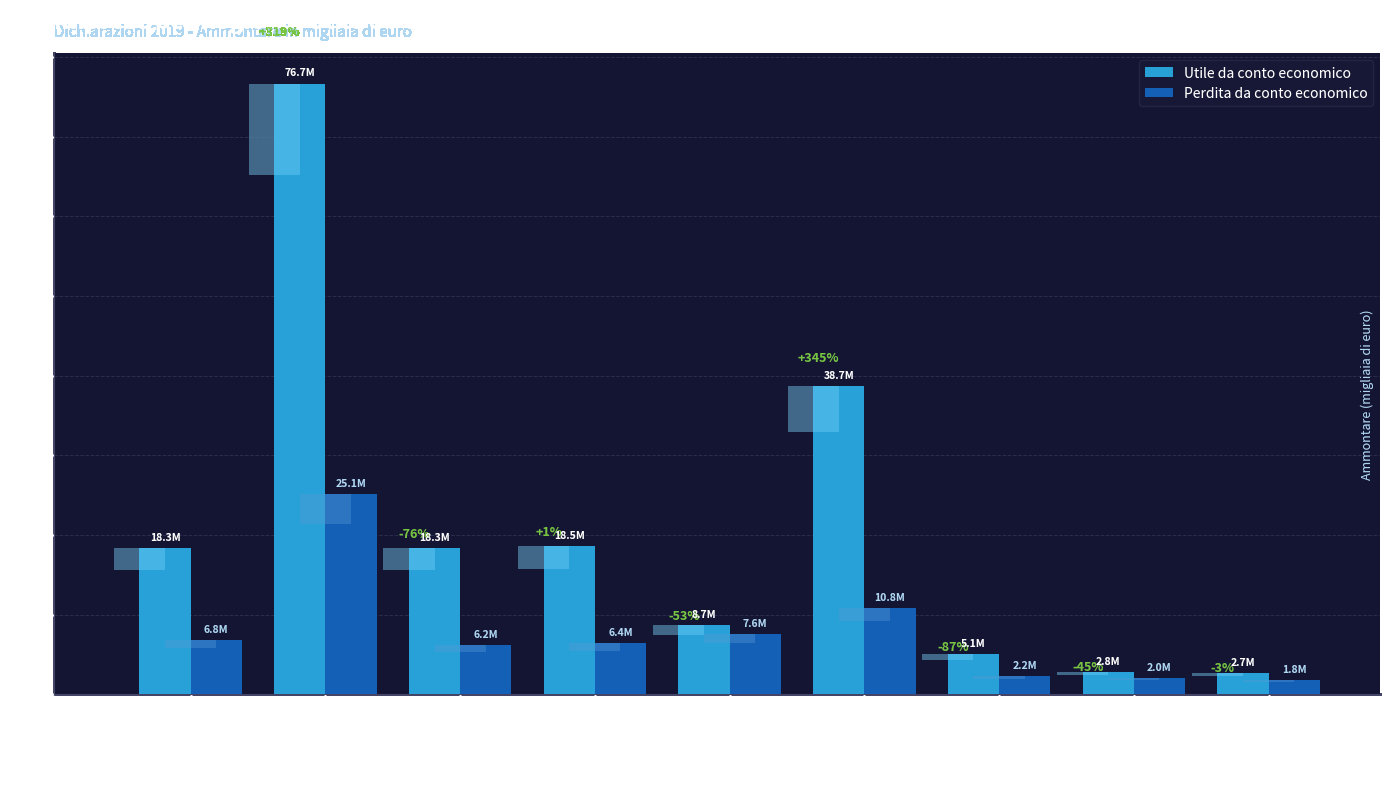

At which category is the sum across all series the highest?

Lombardia